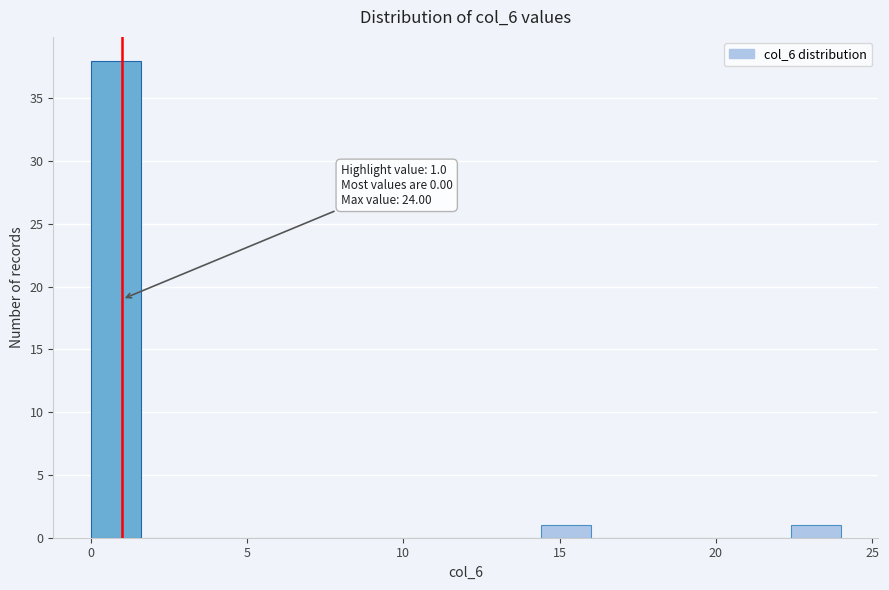

Read against the x-axis, roughly where is the centre of the tallest bar?

1.0